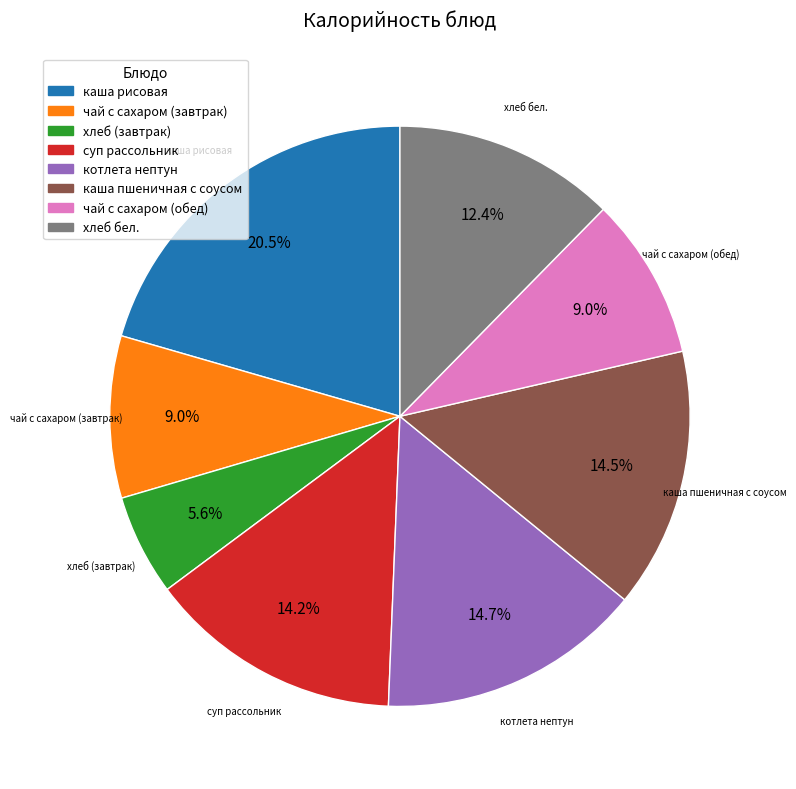

The котлета нептун slice represents 15% of the pie. True or false?

True